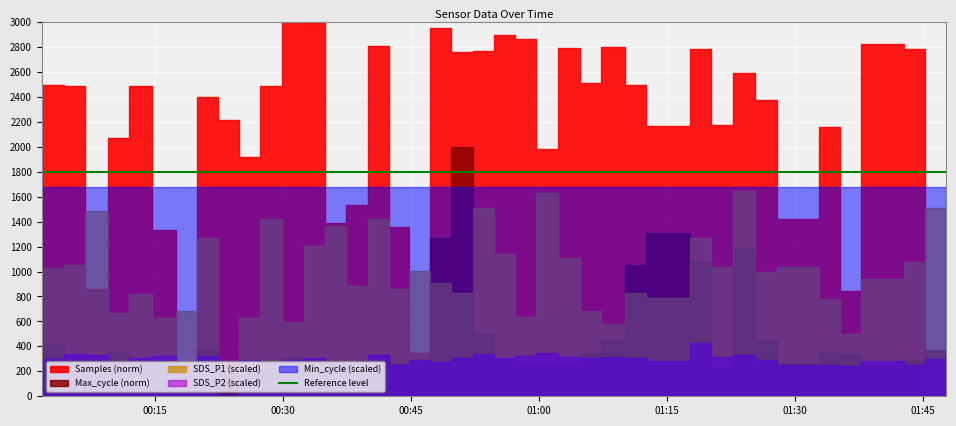

How many lines are shown in the chart?

5